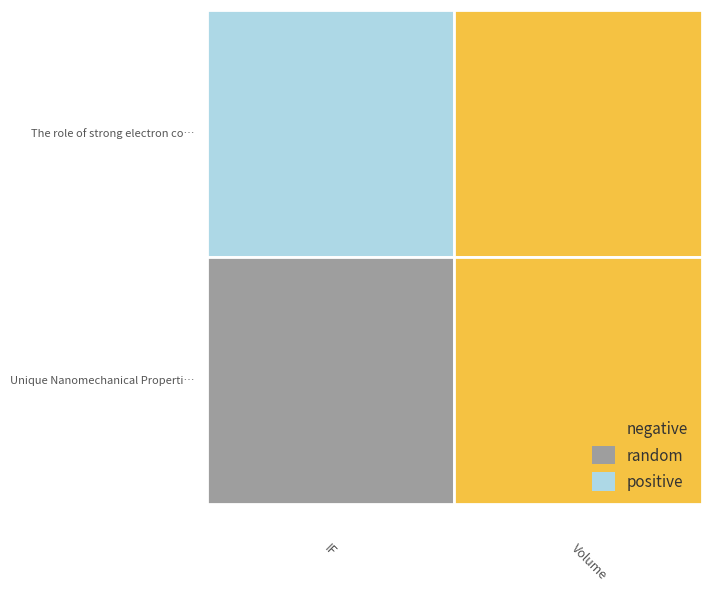

What is the total value across all series at Volume?

14.7